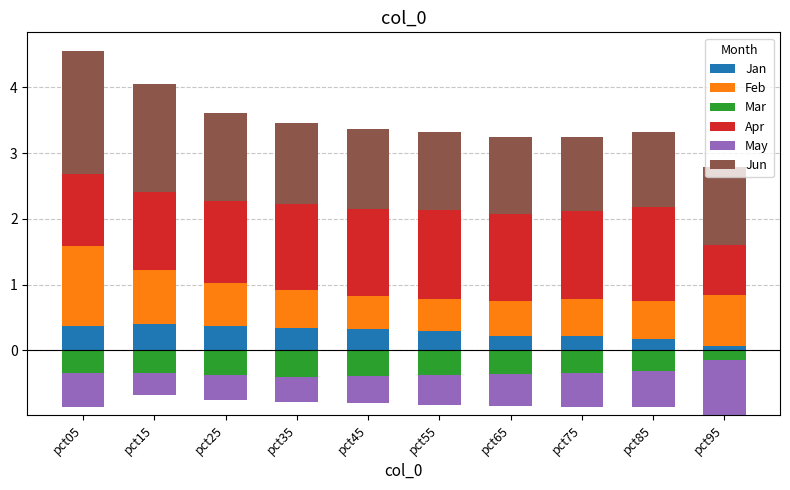

Is it true that Jan equals 0.3 at pct35?

True